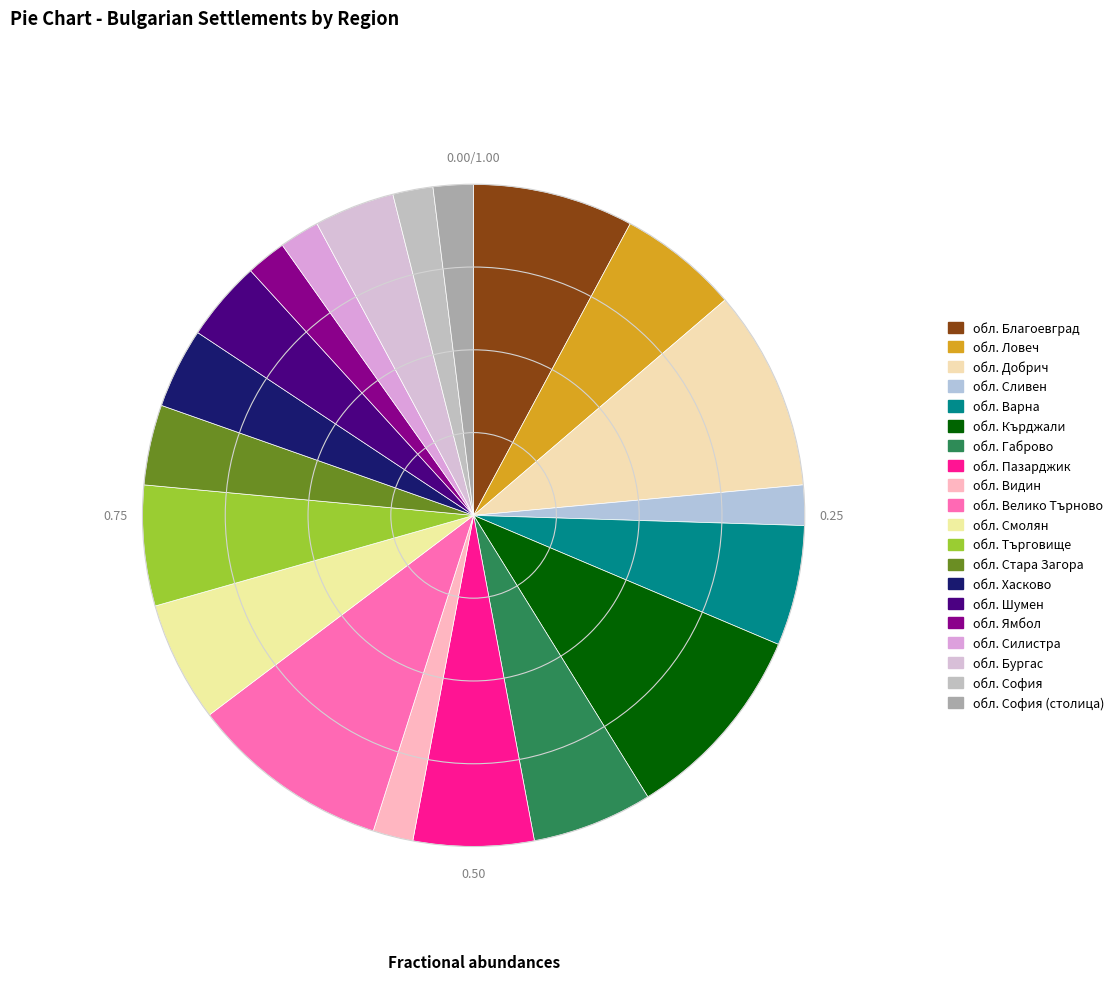

Is it true that обл. Бургас is 4% of the pie?

True